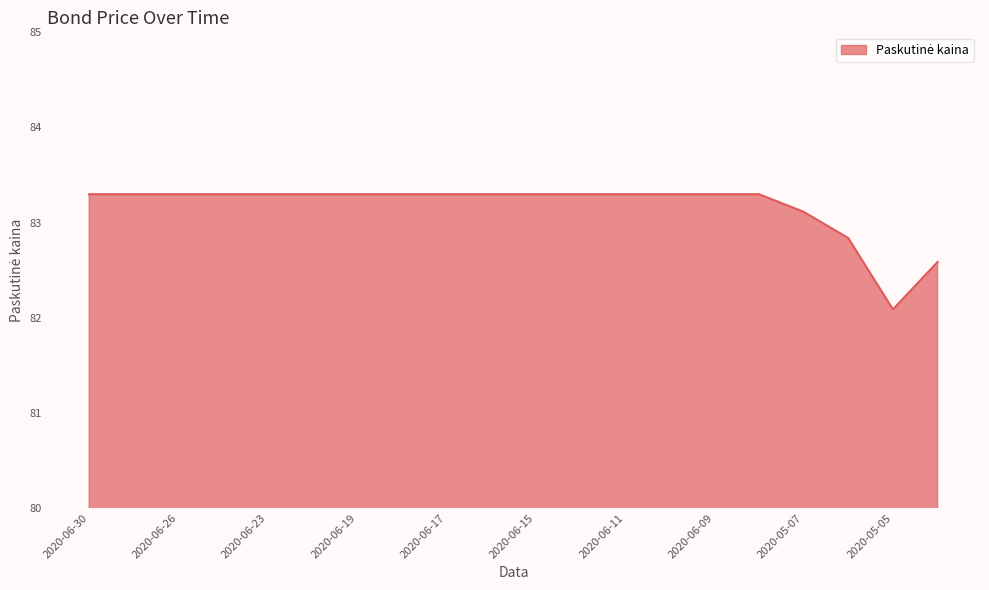

What is the smallest value displayed?

82.1